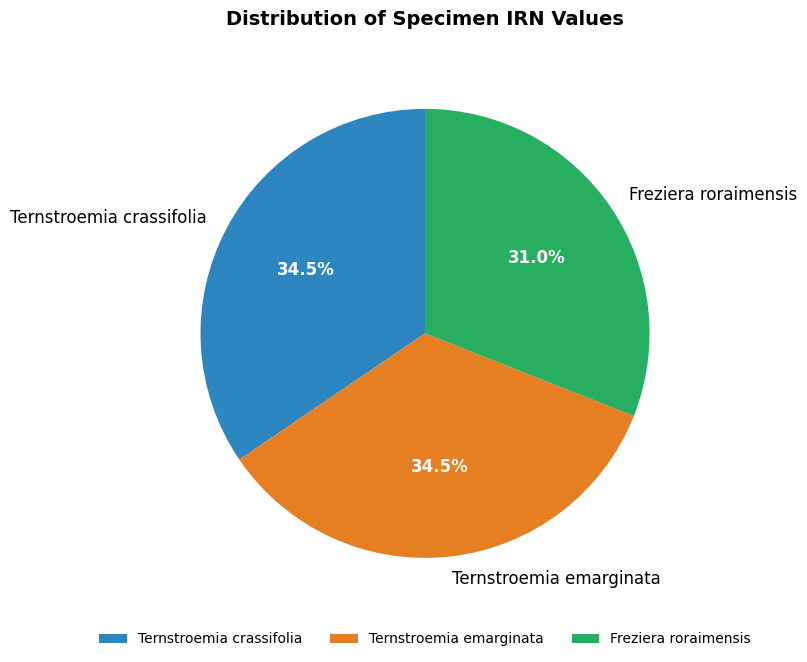

Count the number of slices in the pie.

3